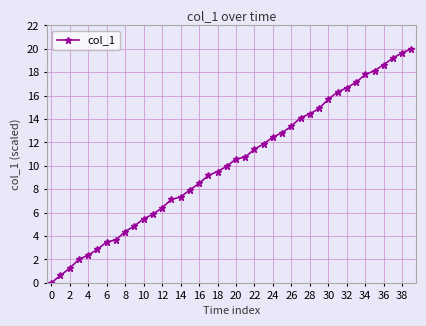

What is the value of the 19th point from the left?

9.5